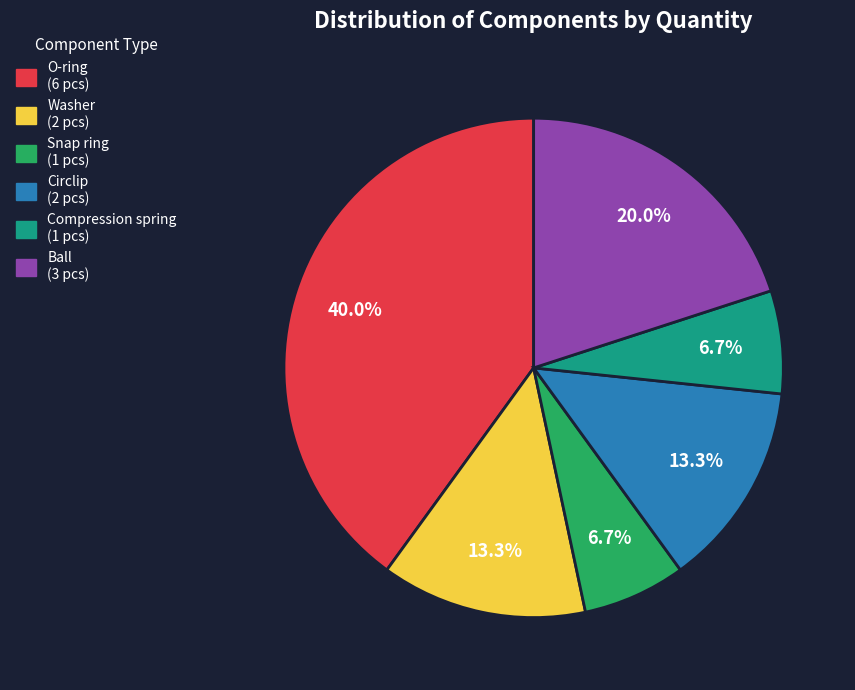

The Snap ring slice represents 7% of the pie. True or false?

True